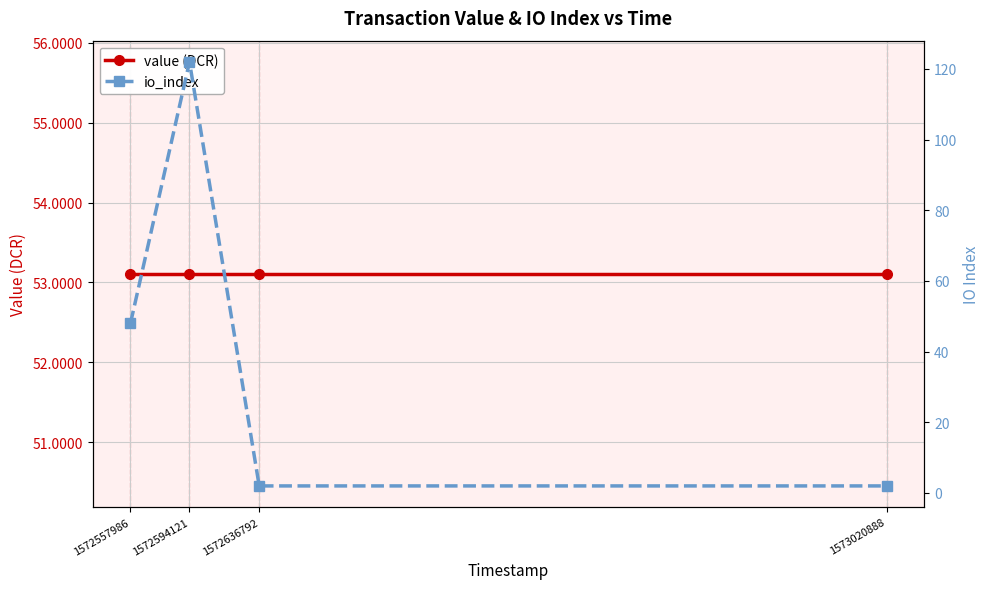

Rank the categories by io_index value from lowest to highest.

1572636792, 1573020888, 1572557986, 1572594121